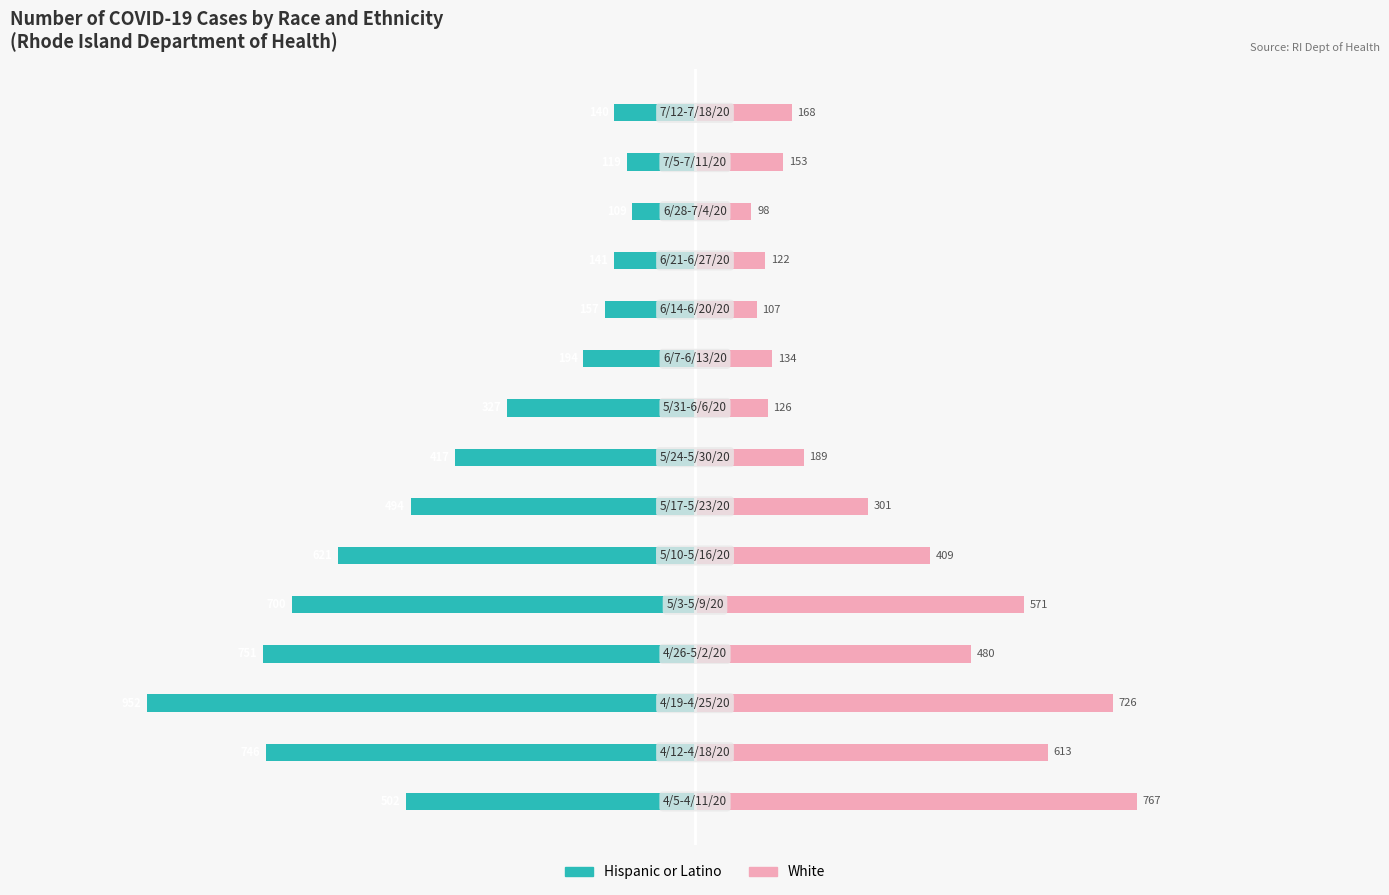

Reading left to right, extract all data points from this chart.

Hispanic or Latino: 0=-502	1=-746	2=-952	3=-751	4=-700	5=-621	6=-494	7=-417	8=-327	9=-194	10=-157	11=-141	12=-109	13=-119	14=-140
White: 0=767	1=613	2=726	3=480	4=571	5=409	6=301	7=189	8=126	9=134	10=107	11=122	12=98	13=153	14=168